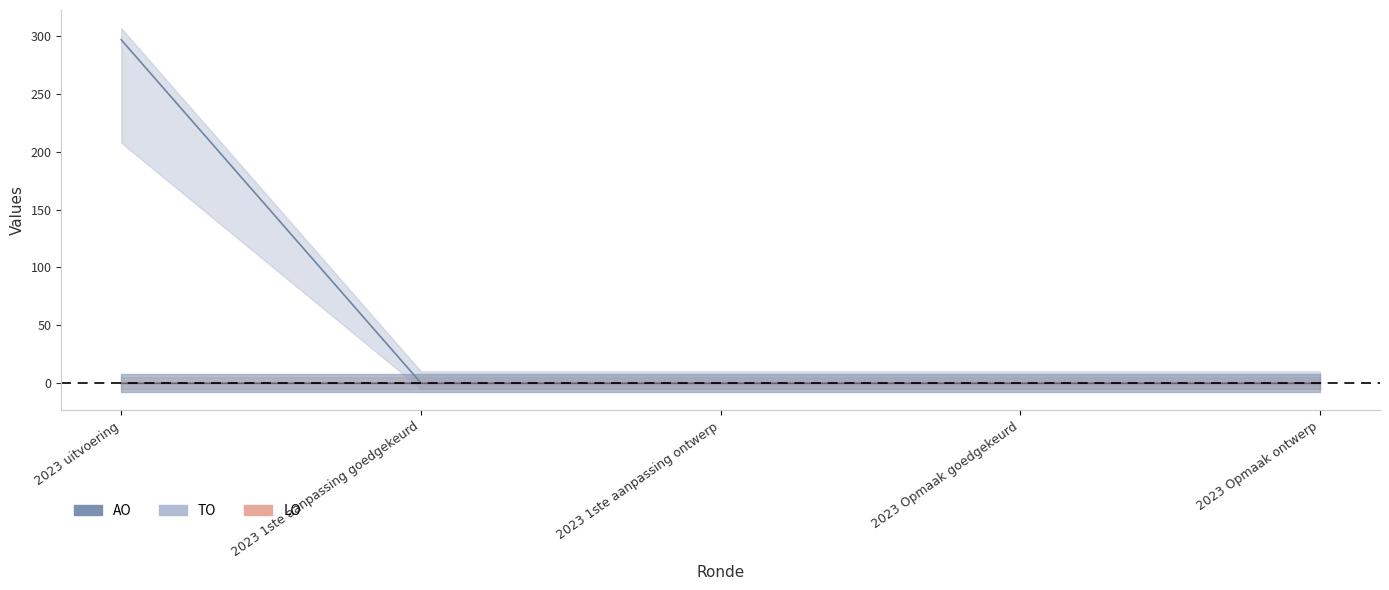

Which category has the highest value across all series?

2023 uitvoering